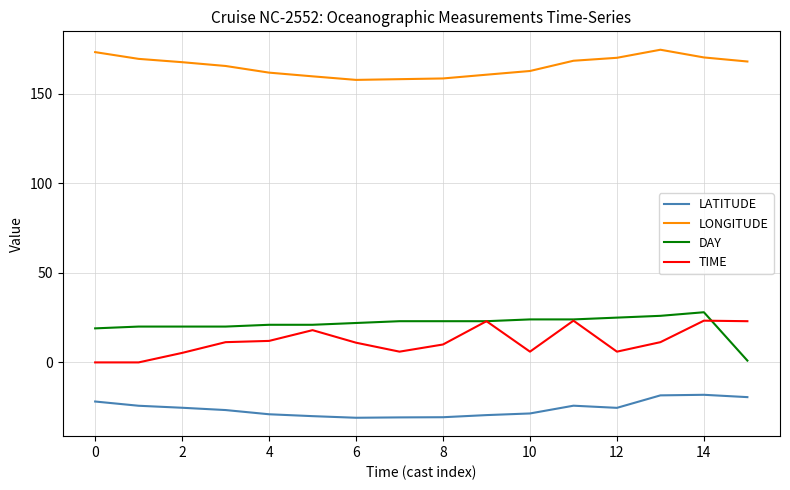

What is the maximum value shown in the chart?

174.5